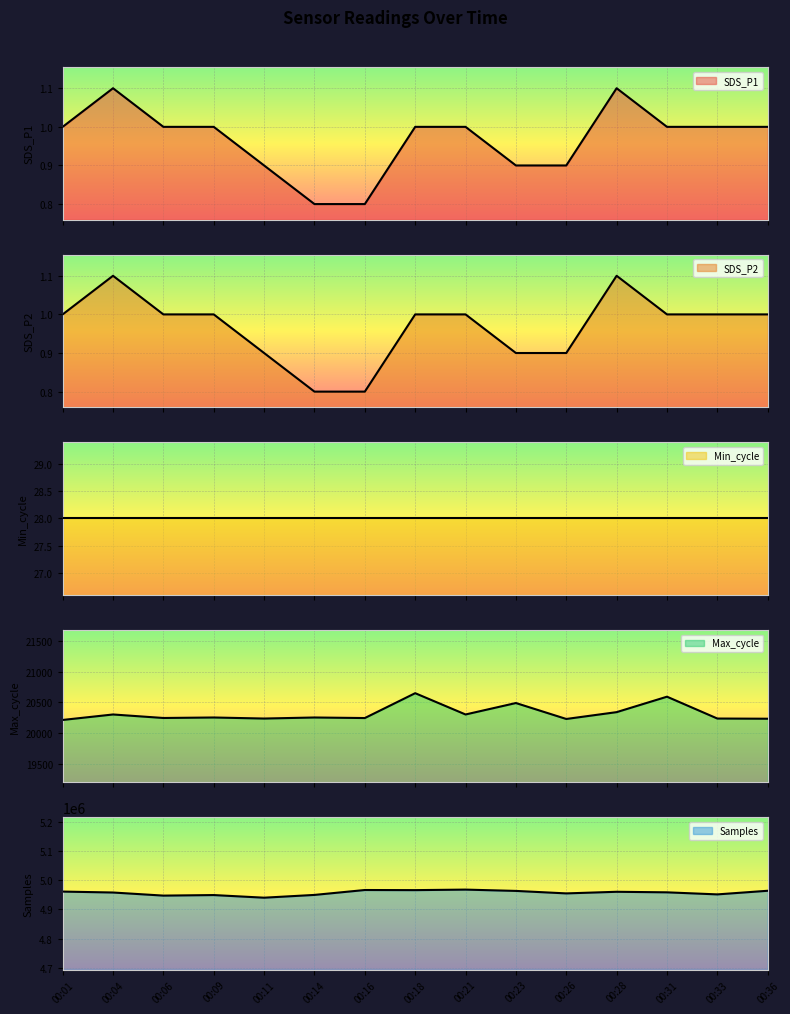

True or false: Samples and SDS_P2 cross at least once.

False